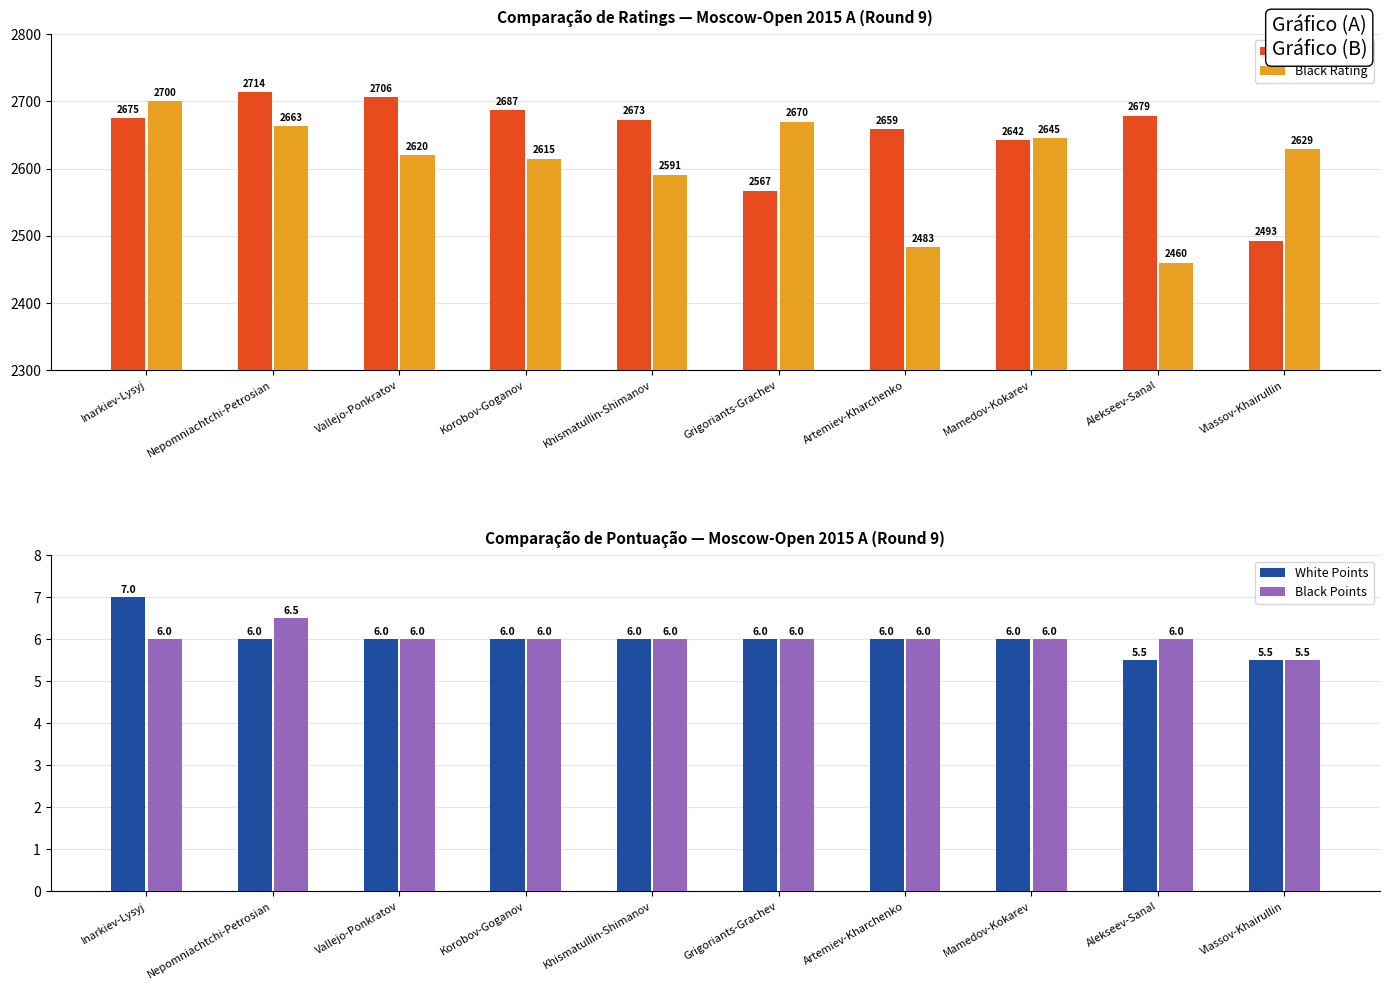

What position from the left is Artemiev-Kharchenko?

7